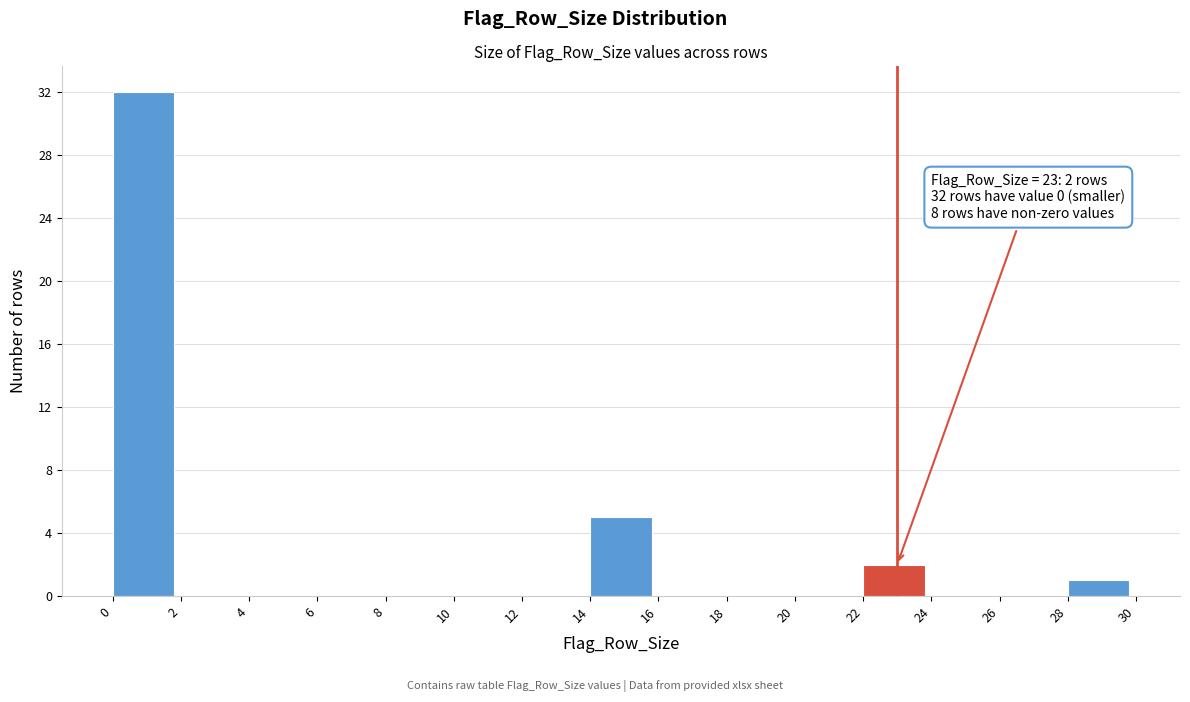

Over which range of the x-axis is the bar tallest?

0 to 2